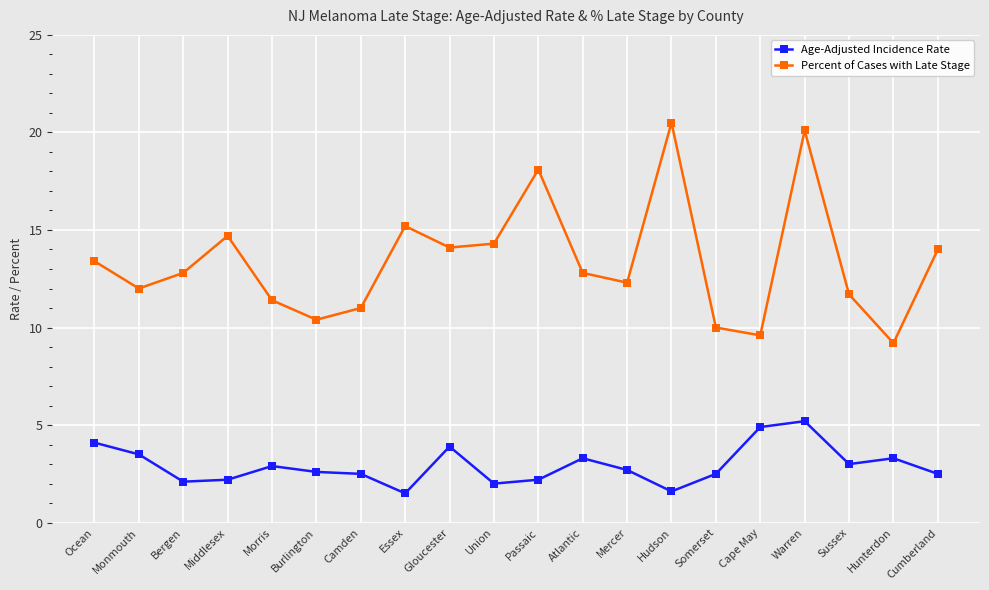

What is the label of the 20th point from the left?

Cumberland